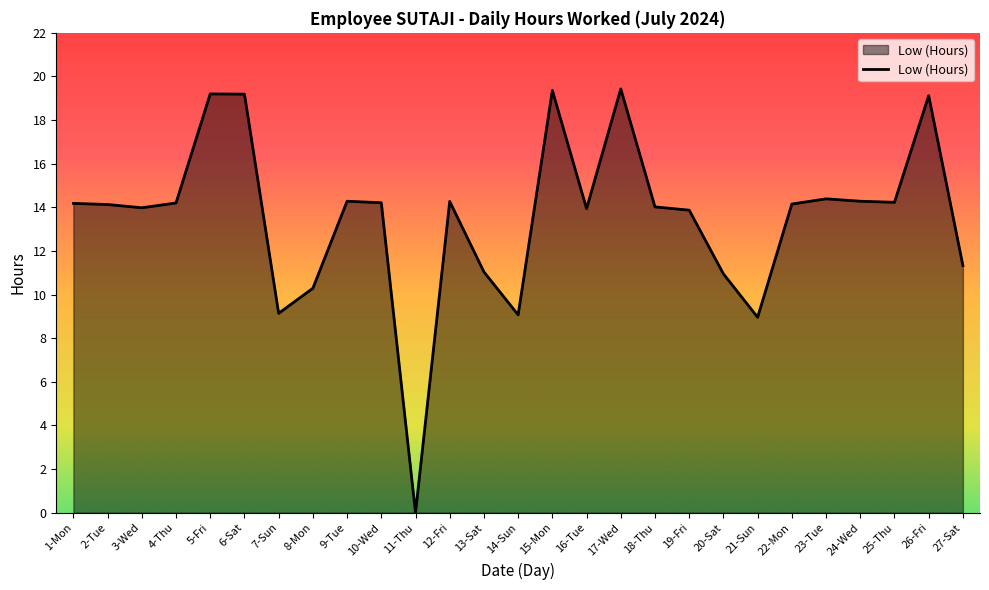

Does the chart display data point markers on the line(s)?

No